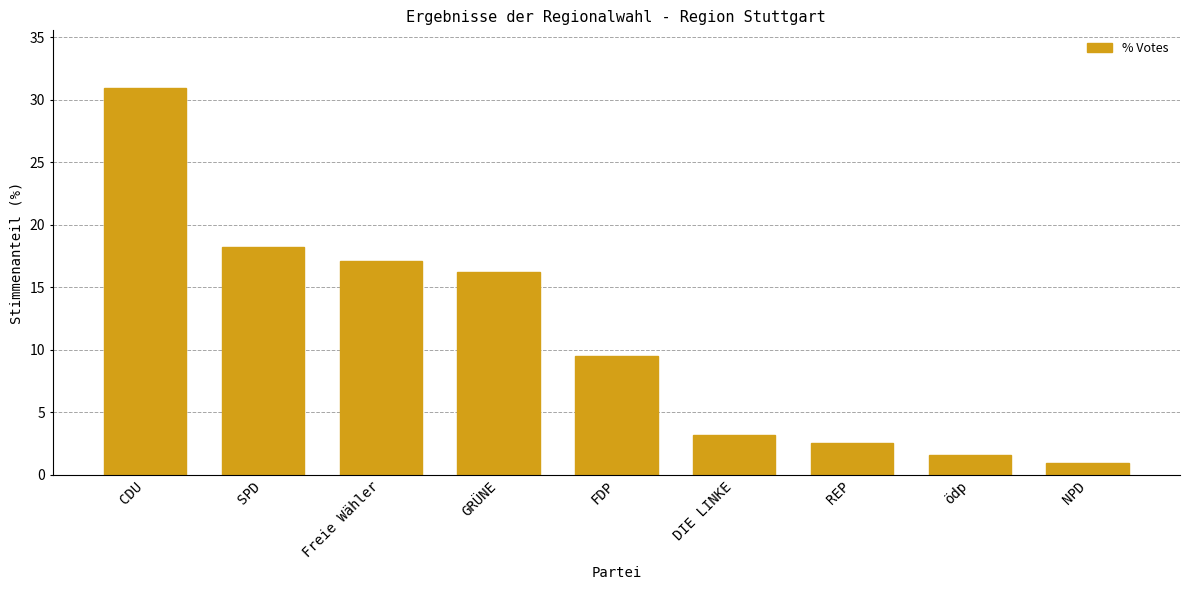

Reading left to right, transcribe all the data shown in this chart.

CDU=30.9	SPD=18.2	Freie Wähler=17.1	GRÜNE=16.2	FDP=9.5	DIE LINKE=3.2	REP=2.5	ödp=1.6	NPD=0.9